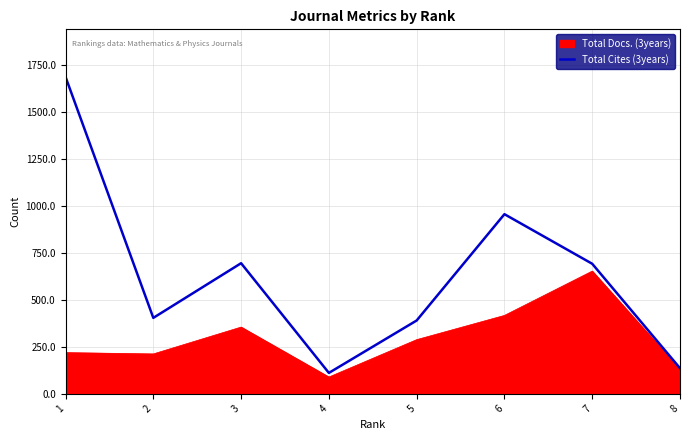

What is the minimum value for Total Cites (3years)?

111